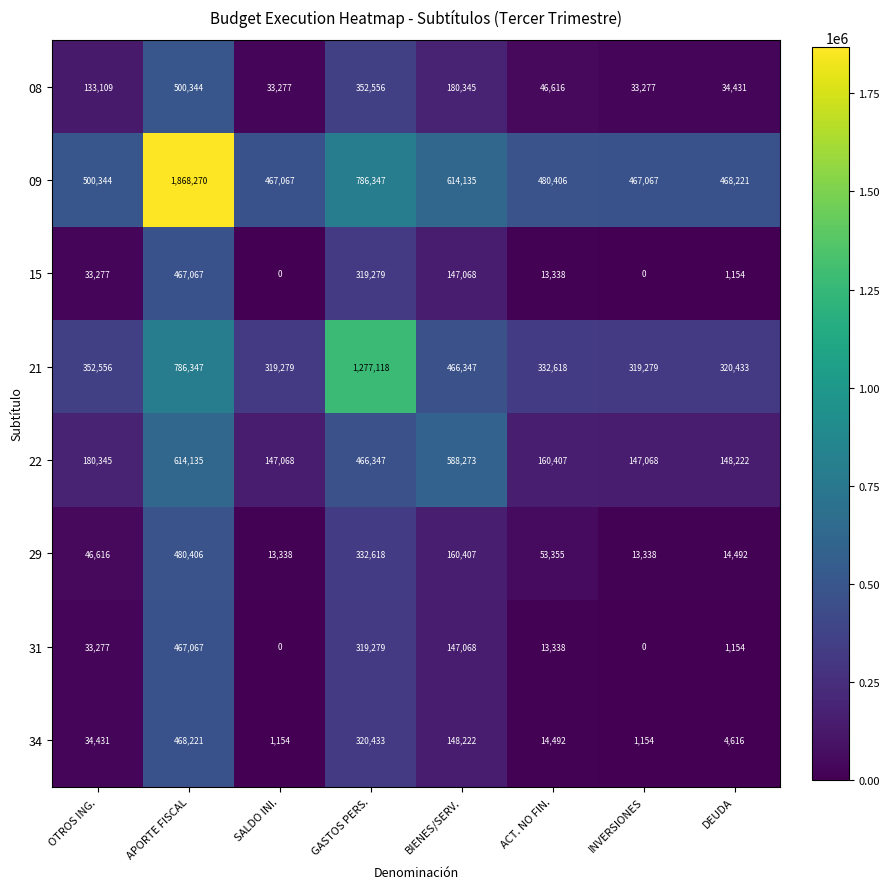

Where is 15 nearest to the value 233533?

GASTOS PERS.